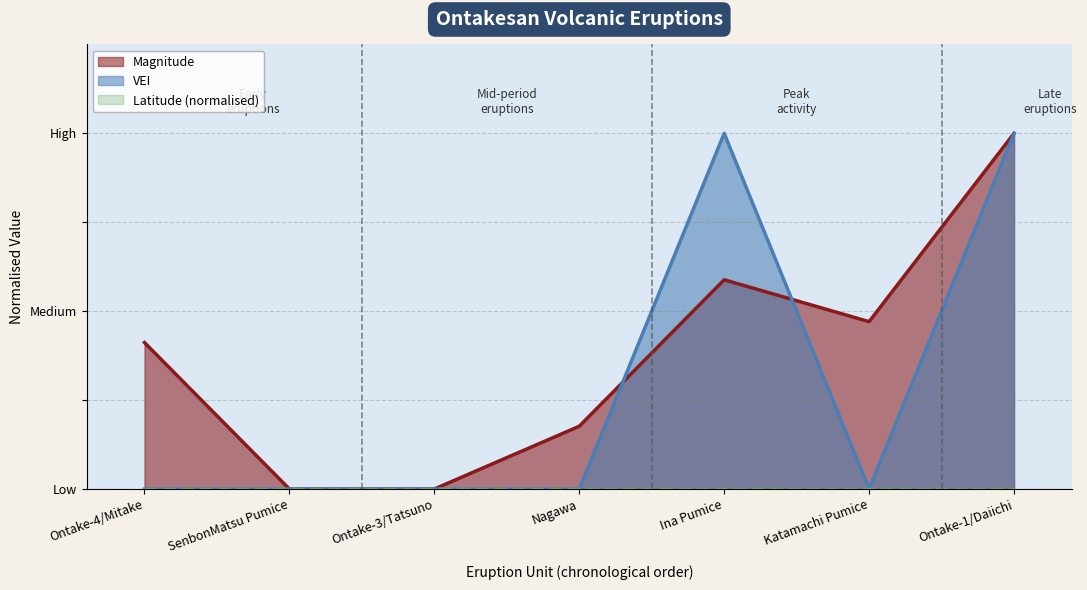

True or false: VEI and Magnitude cross at least once.

True